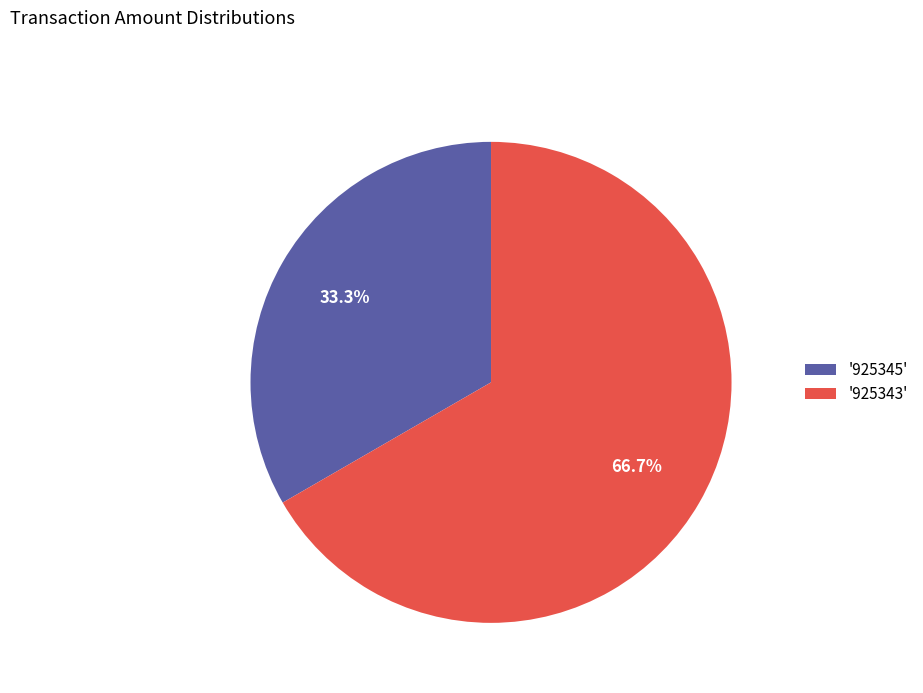

Which slice represents more than half of the pie?

'925343'